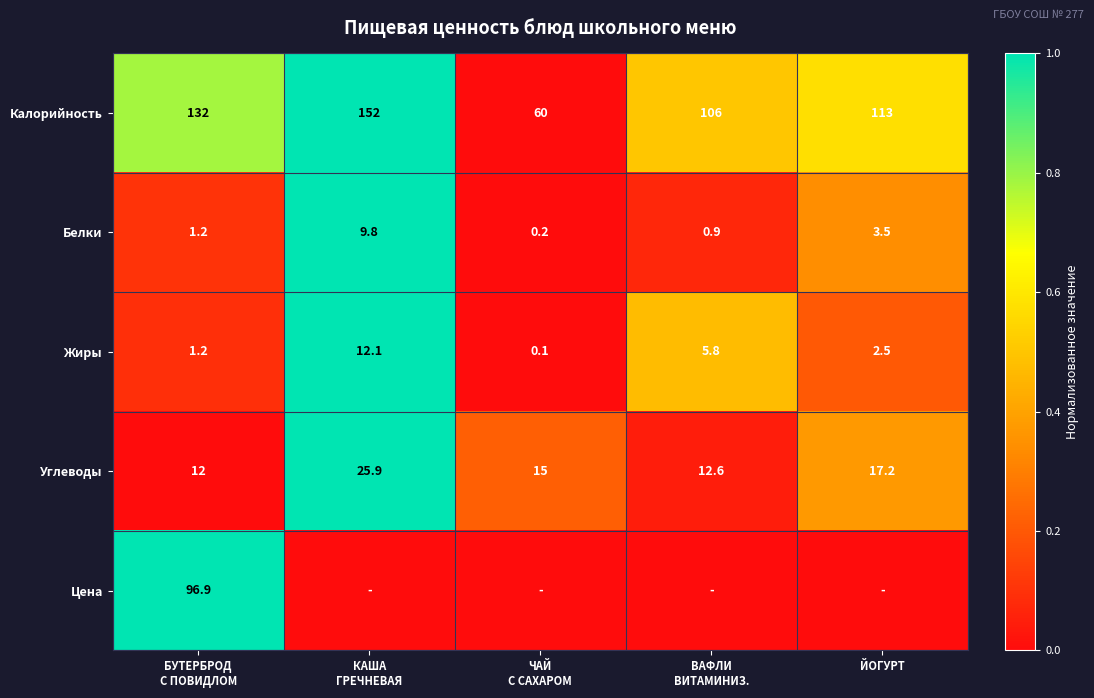

What is the maximum value for Углеводы?

25.9